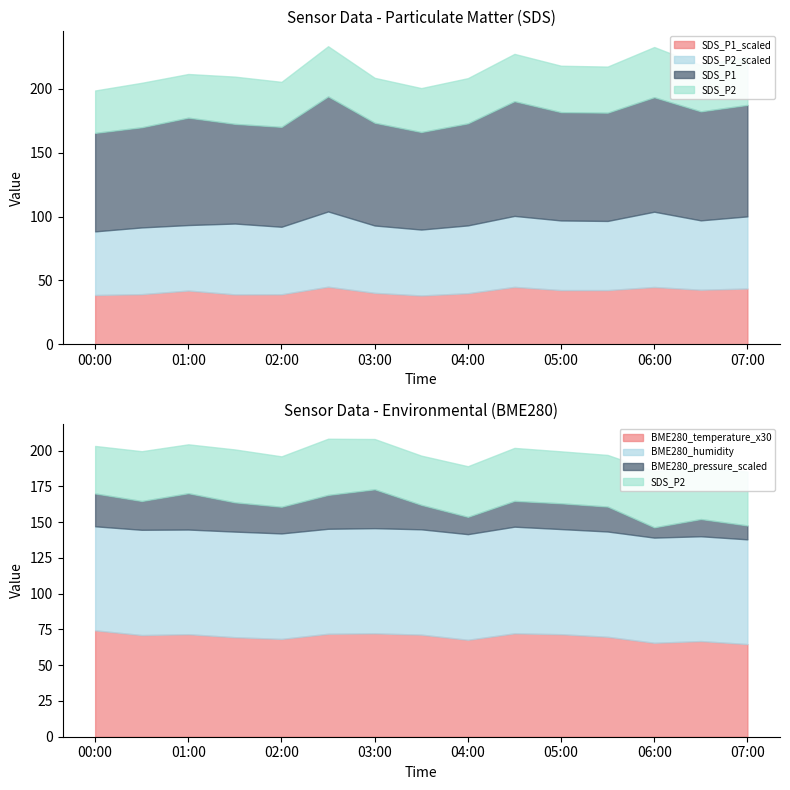

What position from the right is 01:00?

13